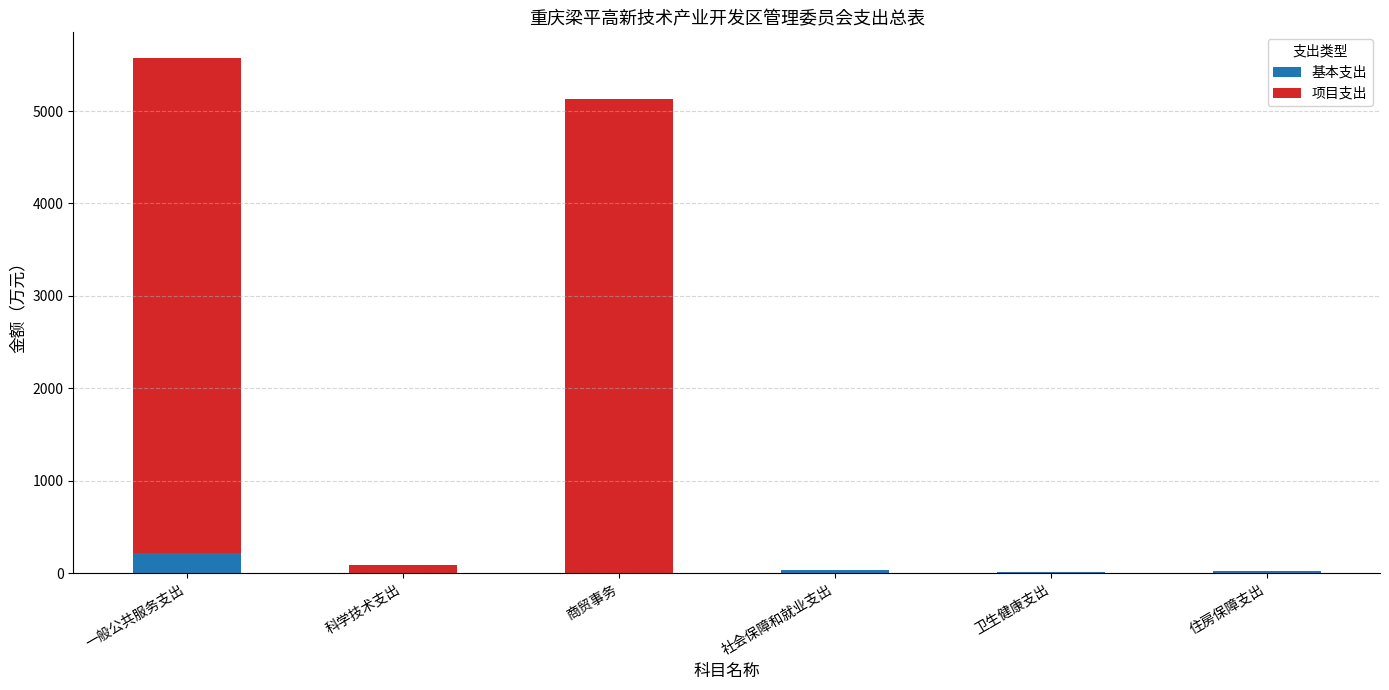

How many series are shown in this chart?

2